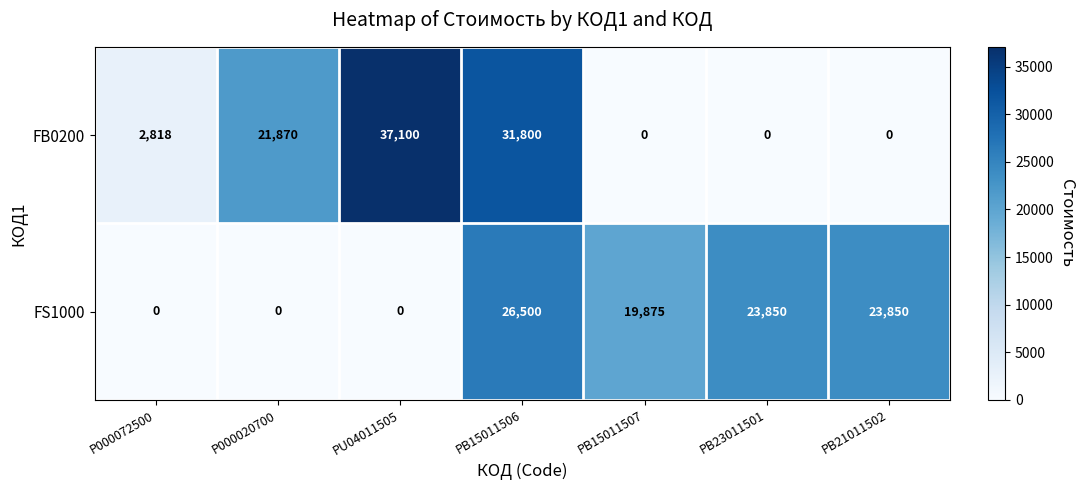

Which series has the largest total across all categories?

FS1000